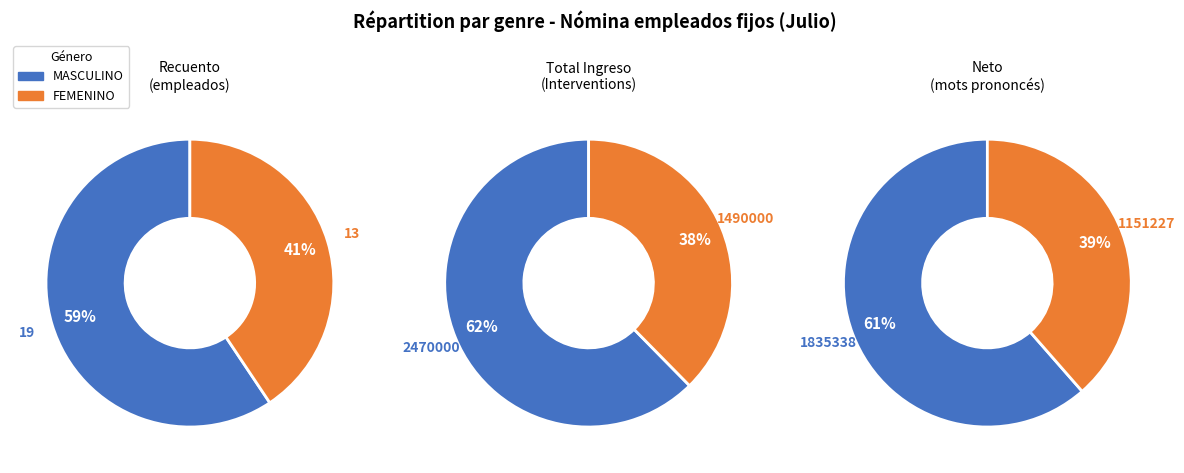

To the nearest percent, what percentage of the pie is MASCULINO?

59%